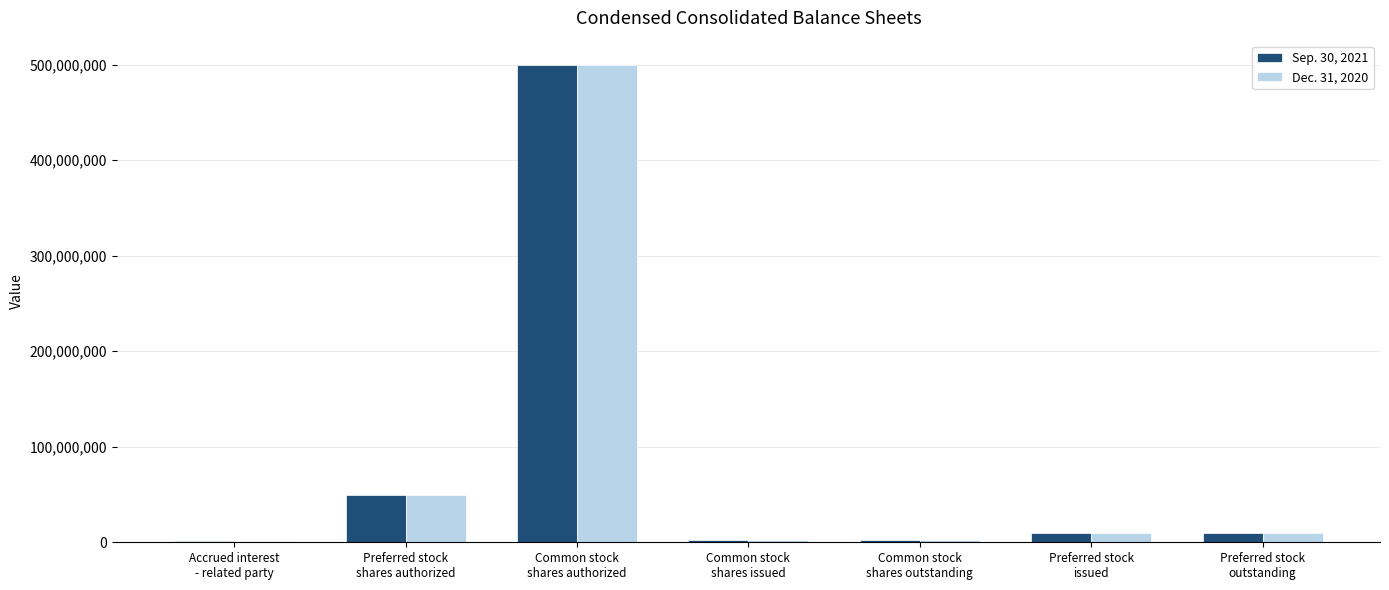

At which label is Dec. 31, 2020 closest to 250812614?

Preferred stock
shares authorized